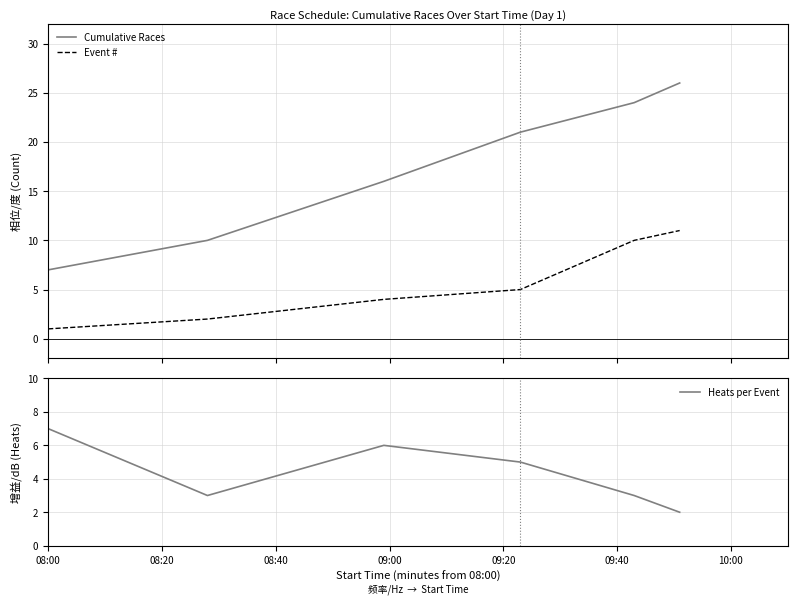

Reading left to right, list all the values displayed in this chart.

Cumulative Races: 7	10	16	21	24	26
Event #: 1	2	4	5	10	11
Heats per Event: 7	3	6	5	3	2